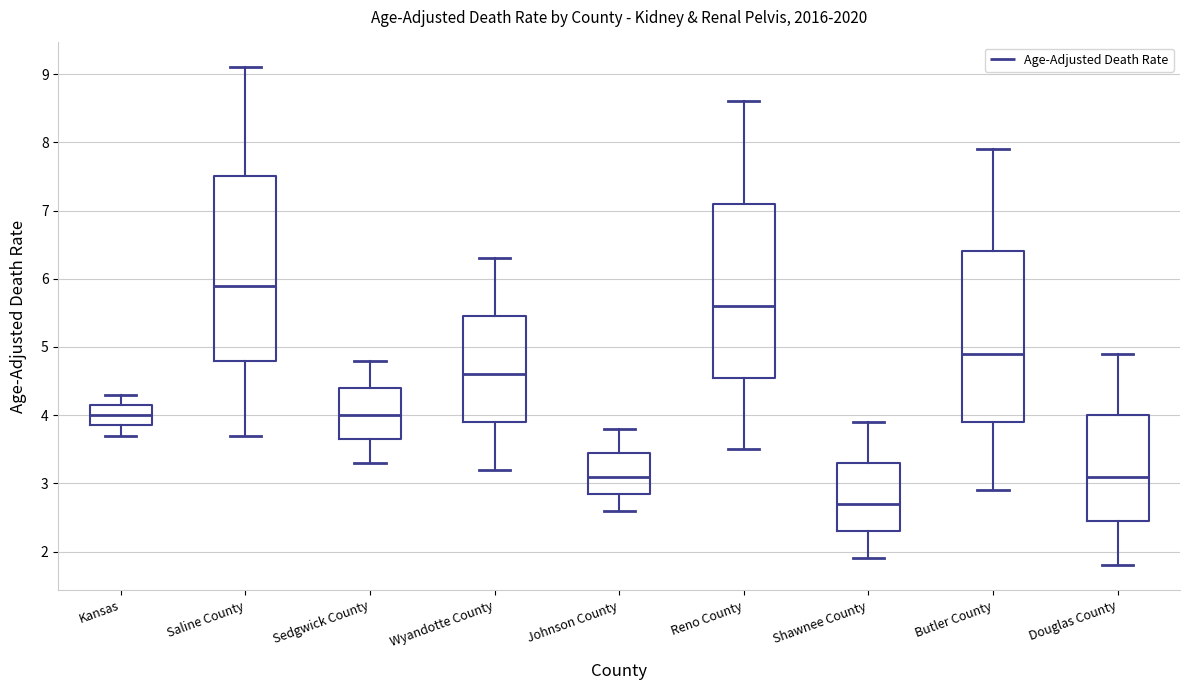

Reading left to right, transcribe this box plot: for each box, give where its median line is, the range the box spans, and where its two whiskers end, as read against the y-axis. The values are not printed on the chart, so give them approximately, as read against the axis.

Kansas: median 4.0, box 3.9 to 4.2, whiskers 3.7 to 4.3
Saline County: median 5.9, box 4.8 to 7.5, whiskers 3.7 to 9.1
Sedgwick County: median 4.0, box 3.7 to 4.4, whiskers 3.3 to 4.8
Wyandotte County: median 4.6, box 3.9 to 5.5, whiskers 3.2 to 6.3
Johnson County: median 3.1, box 2.9 to 3.5, whiskers 2.6 to 3.8
Reno County: median 5.6, box 4.6 to 7.1, whiskers 3.5 to 8.6
Shawnee County: median 2.7, box 2.3 to 3.3, whiskers 1.9 to 3.9
Butler County: median 4.9, box 3.9 to 6.4, whiskers 2.9 to 7.9
Douglas County: median 3.1, box 2.5 to 4.0, whiskers 1.8 to 4.9